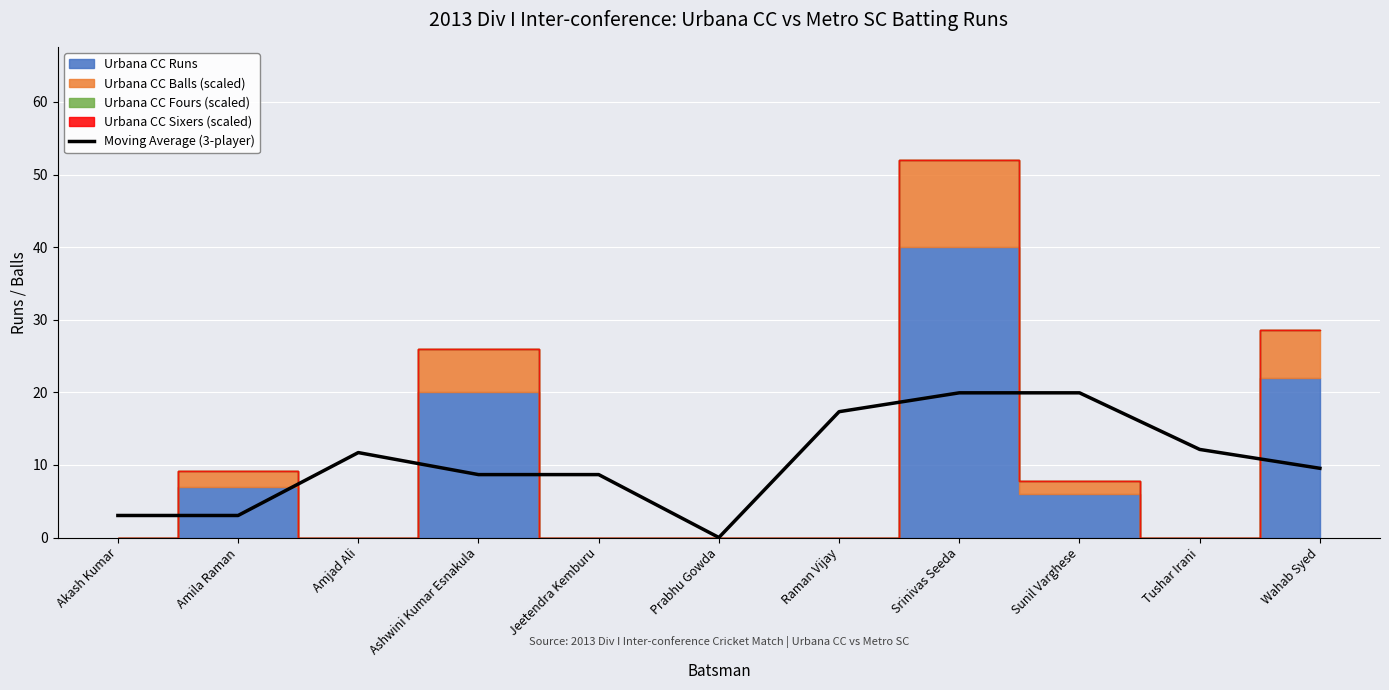

What is the label of the 6th point from the right?

Prabhu Gowda